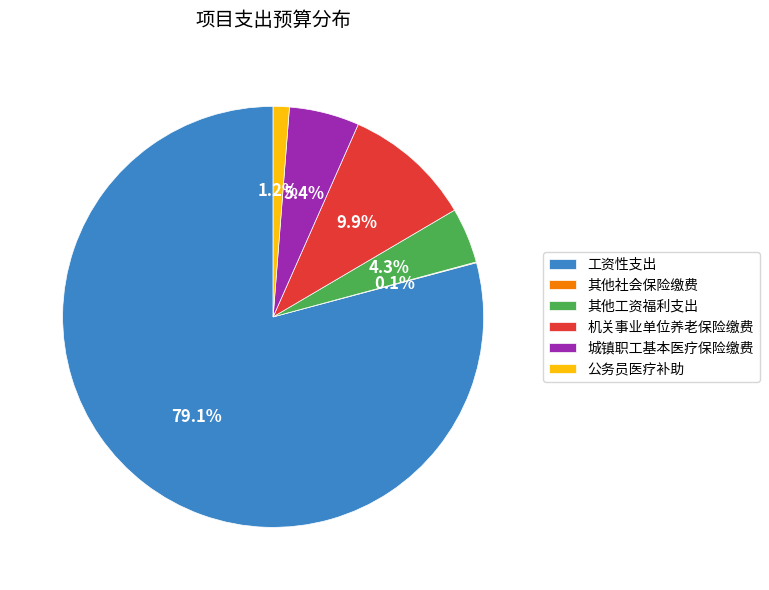

Which category has the biggest portion of the pie?

工资性支出